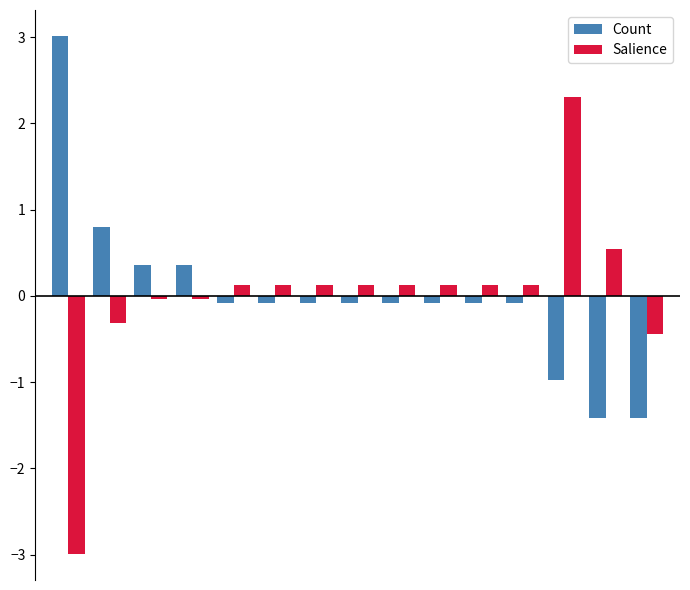

What is the difference between the second highest and second lowest values in the Salience series?

1.0